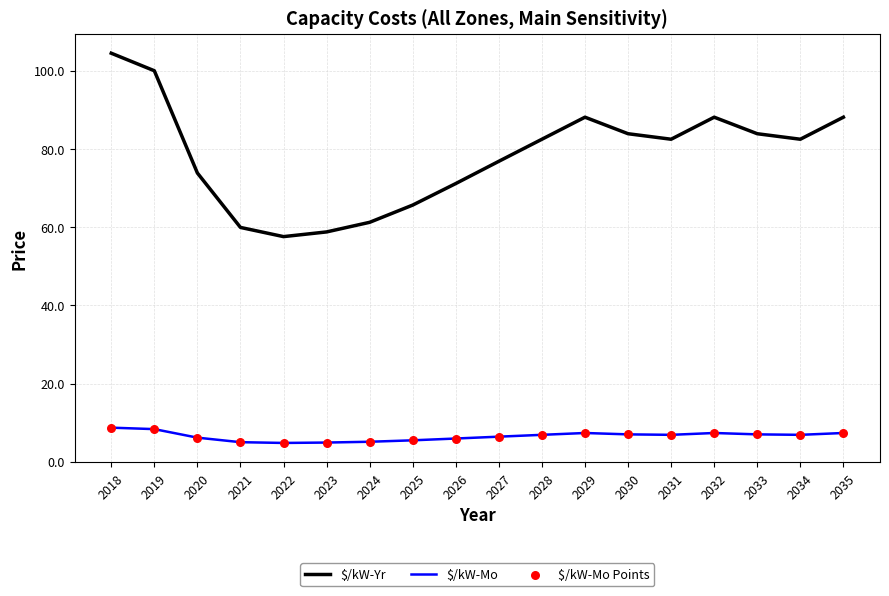

Between 2018 and 2031, which series saw the biggest shift?

$/kW-Yr